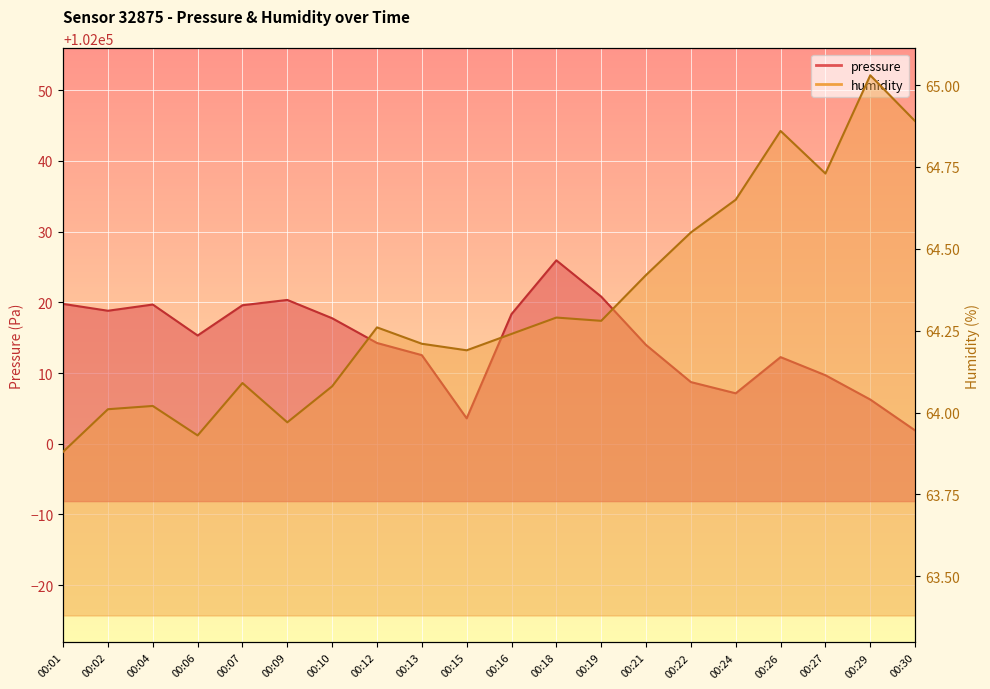

Where does the humidity series first go above 64?

00:02